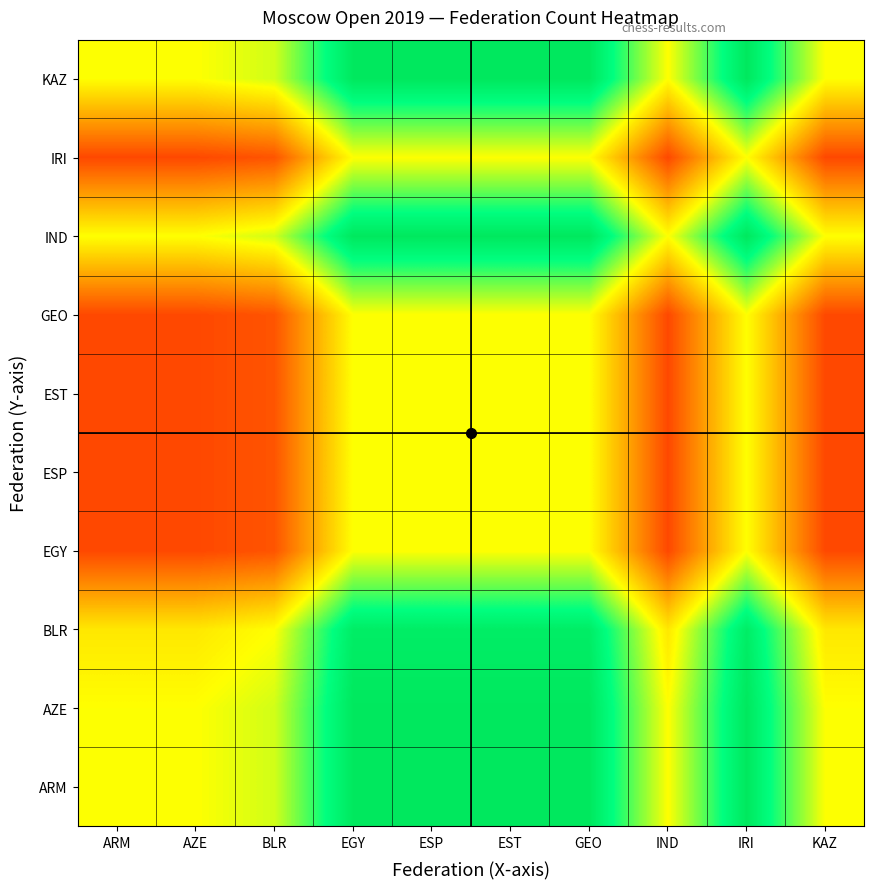

List the series in order of their peak value, highest first.

ARM, AZE, IND, KAZ, BLR, EGY, ESP, EST, GEO, IRI